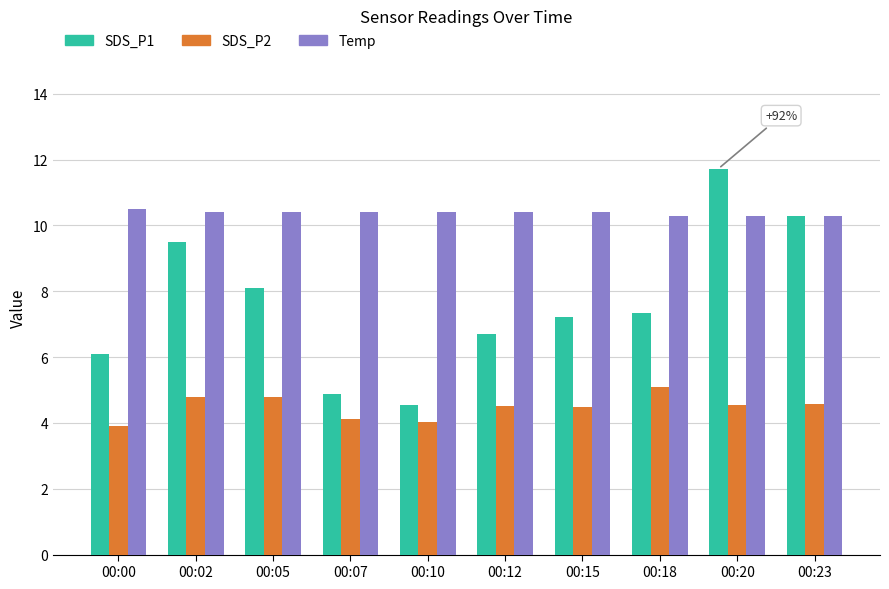

The SDS_P1 series shows 4.3 at 00:15. True or false?

False